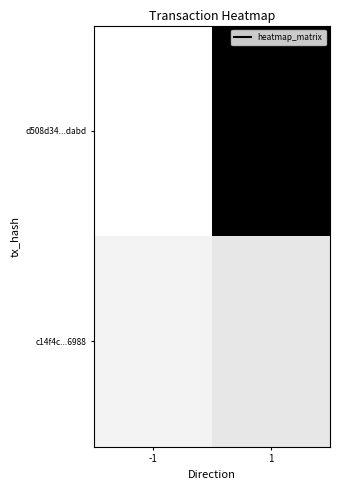

Count the number of data series in this chart.

2